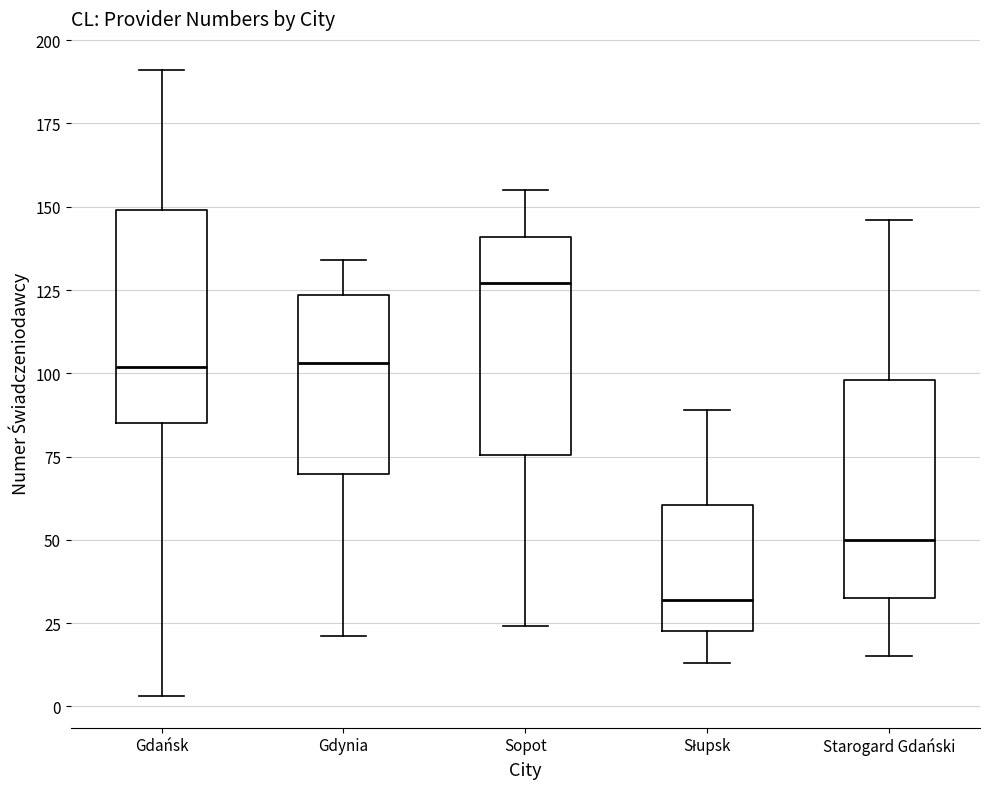

Reading left to right, transcribe this box plot: for each box, give where its median line is, the range the box spans, and where its two whiskers end, as read against the y-axis. The values are not printed on the chart, so give them approximately, as read against the axis.

Gdańsk: median 100, box 85 to 150, whiskers 5 to 190
Gdynia: median 105, box 70 to 125, whiskers 20 to 135
Sopot: median 125, box 75 to 140, whiskers 25 to 155
Słupsk: median 30, box 25 to 60, whiskers 15 to 90
Starogard Gdański: median 50, box 35 to 100, whiskers 15 to 145